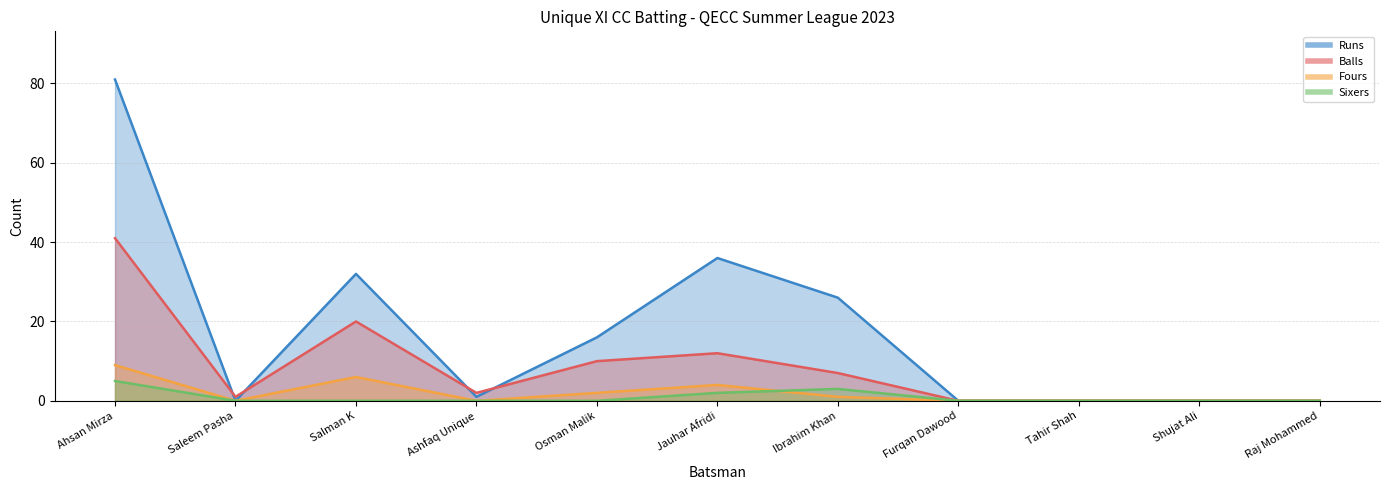

Between which two adjacent categories do Sixers and Fours first intersect?

Jauhar Afridi and Ibrahim Khan